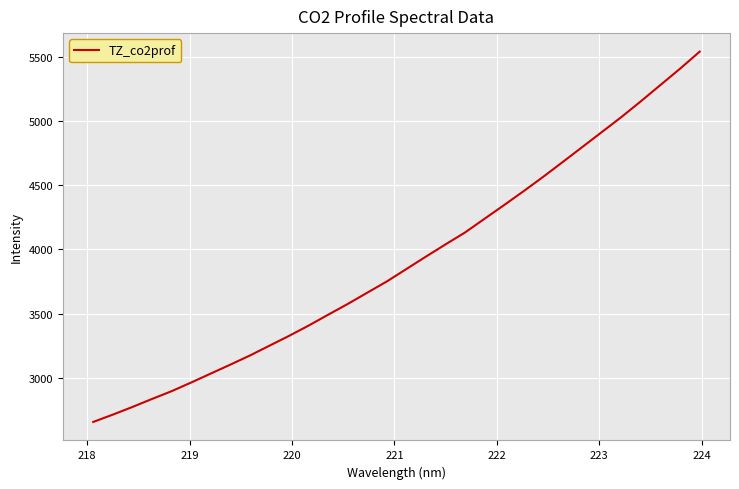

What is the sum of all values?

125001.3